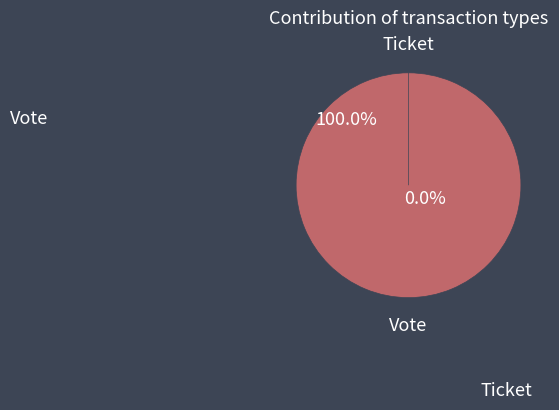

Which category has the smallest portion of the pie?

Ticket